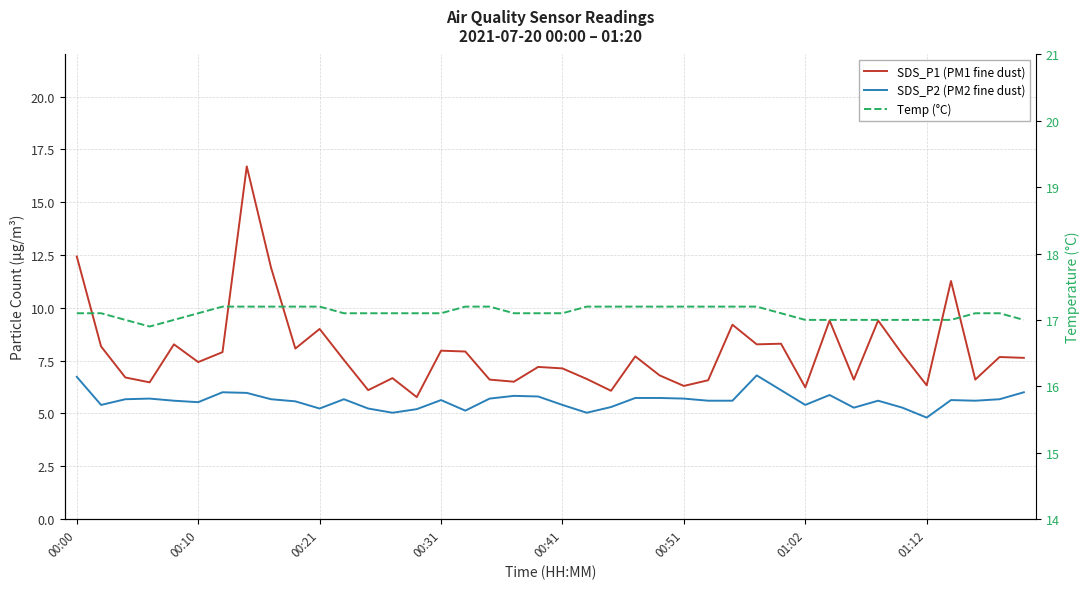

Is the value of Temp (°C) at 19 greater than the value of SDS_P2 (PM2 fine dust) at 11?

Yes